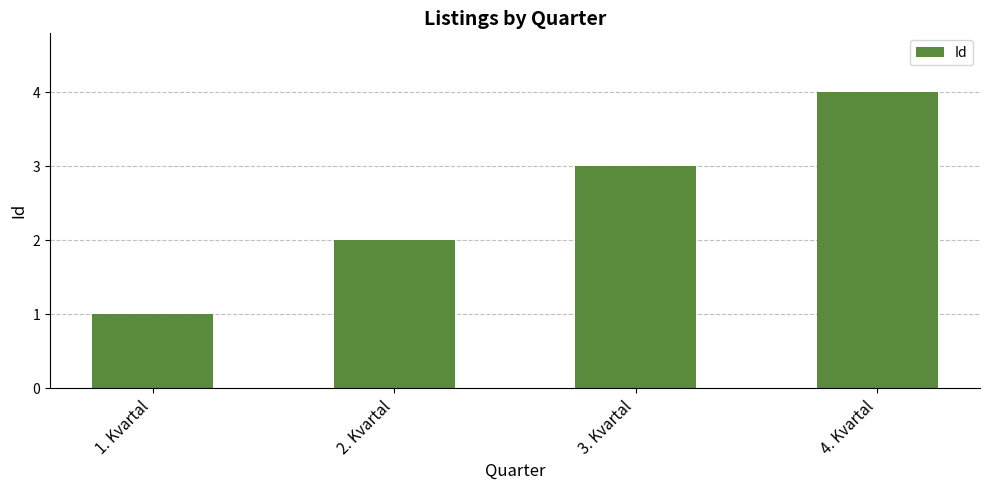

What is the label of the 2nd bar from the left?

2. Kvartal